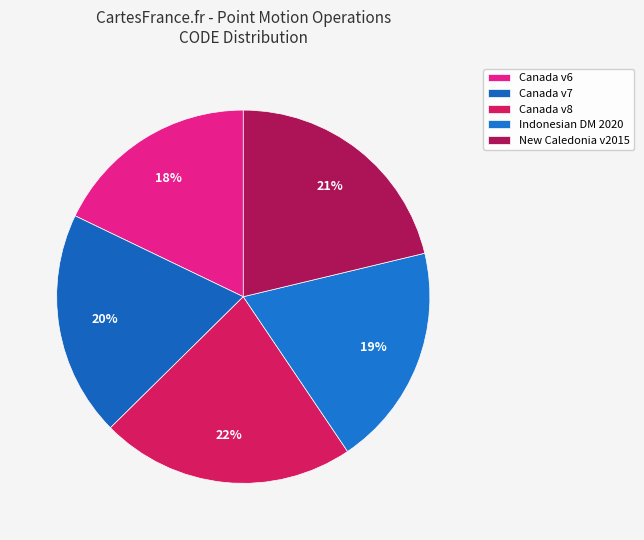

Rank the categories by value from lowest to highest.

Canada velocity grid v6, Indonesian Deformation Model 2020, Canada velocity grid v7, New Caledonia velocity model 2015, Canada velocity grid v8